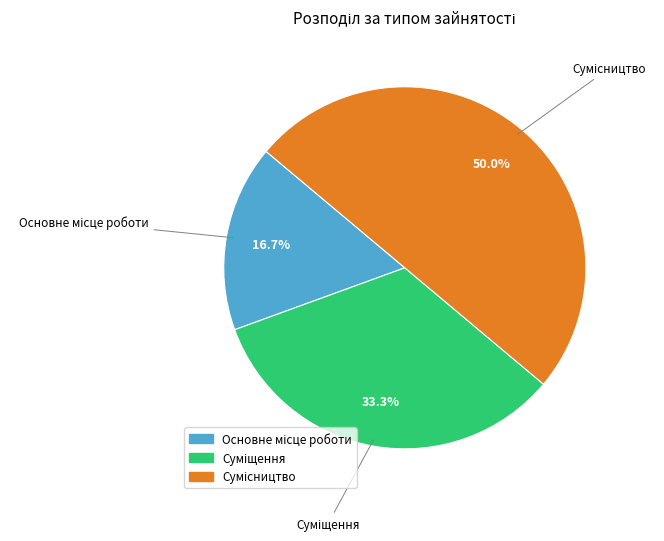

Count the number of slices in the pie.

3